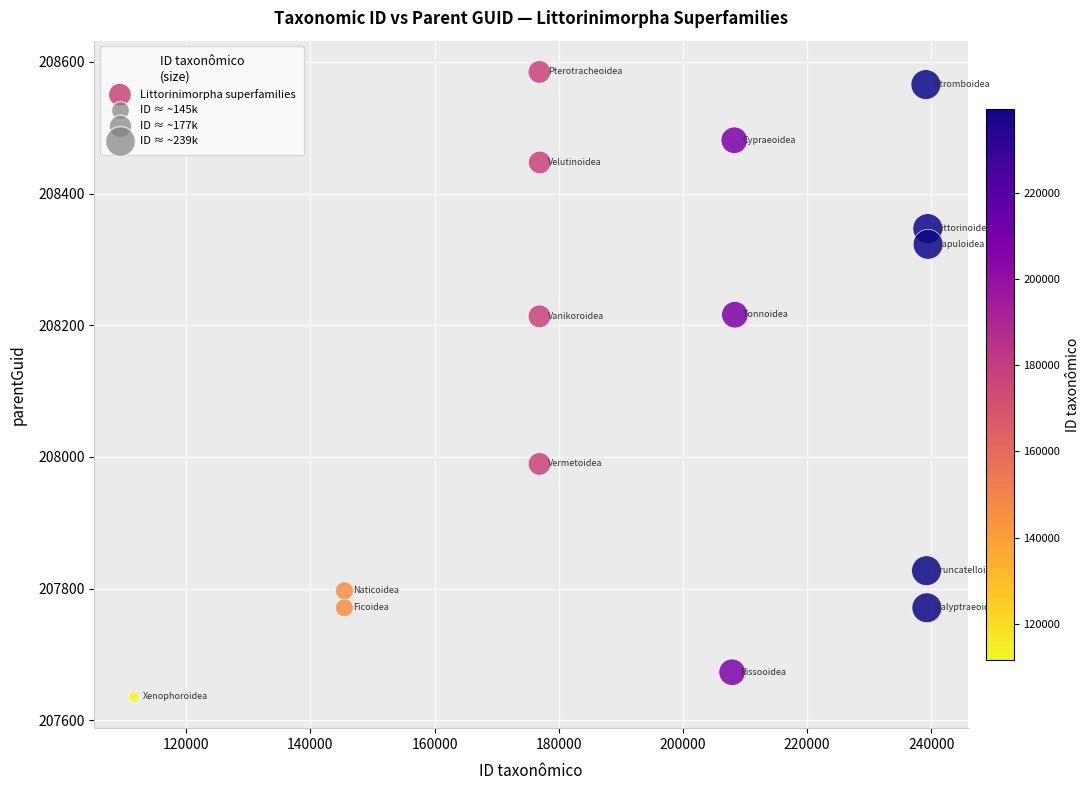

What is the range of X values (max minus min)?

127856.0